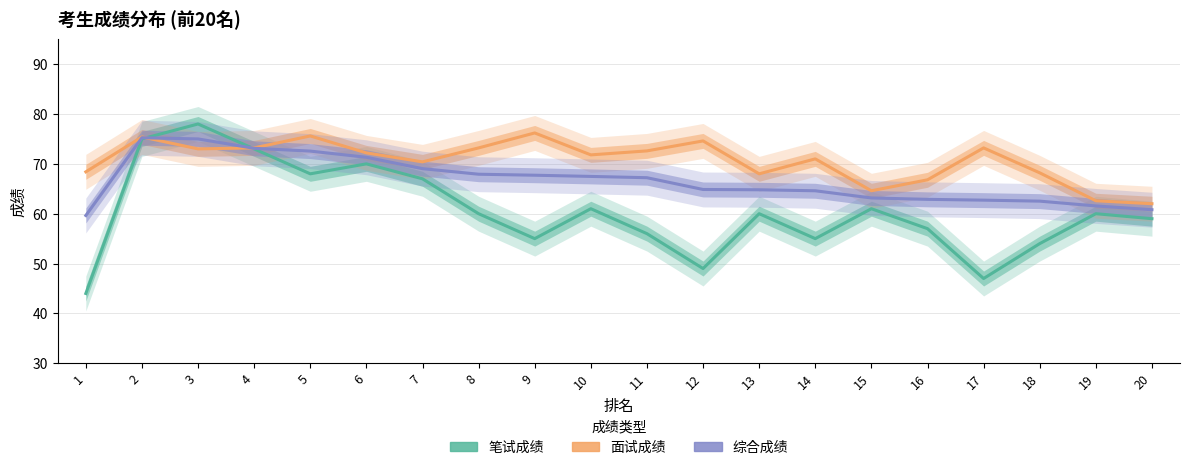

What are all the series names shown in the legend?

笔试成绩, 面试成绩, 综合成绩